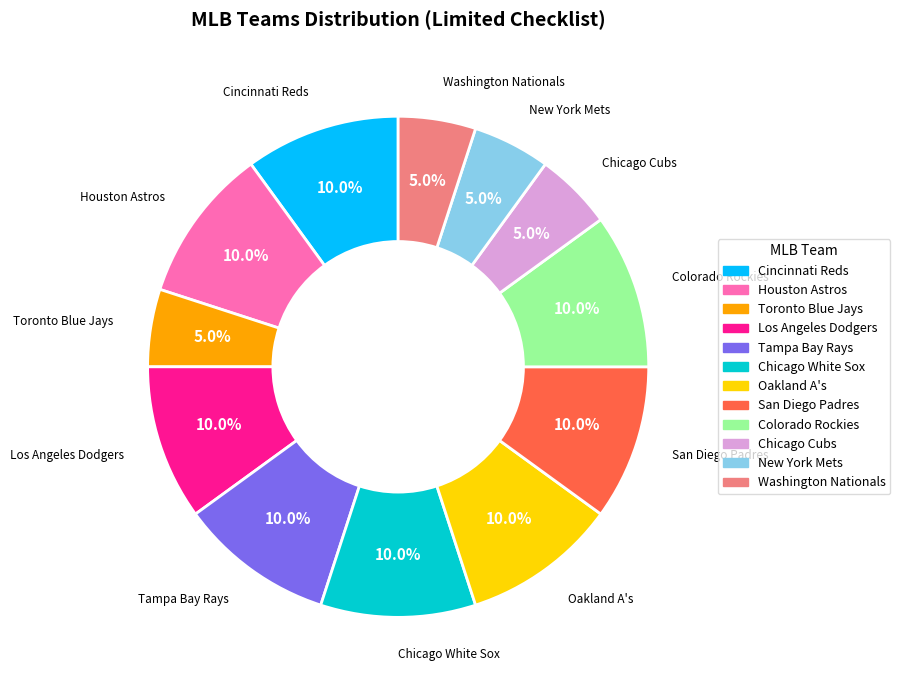

What is the ratio of the value at Washington Nationals to the value at Chicago Cubs?

1.0